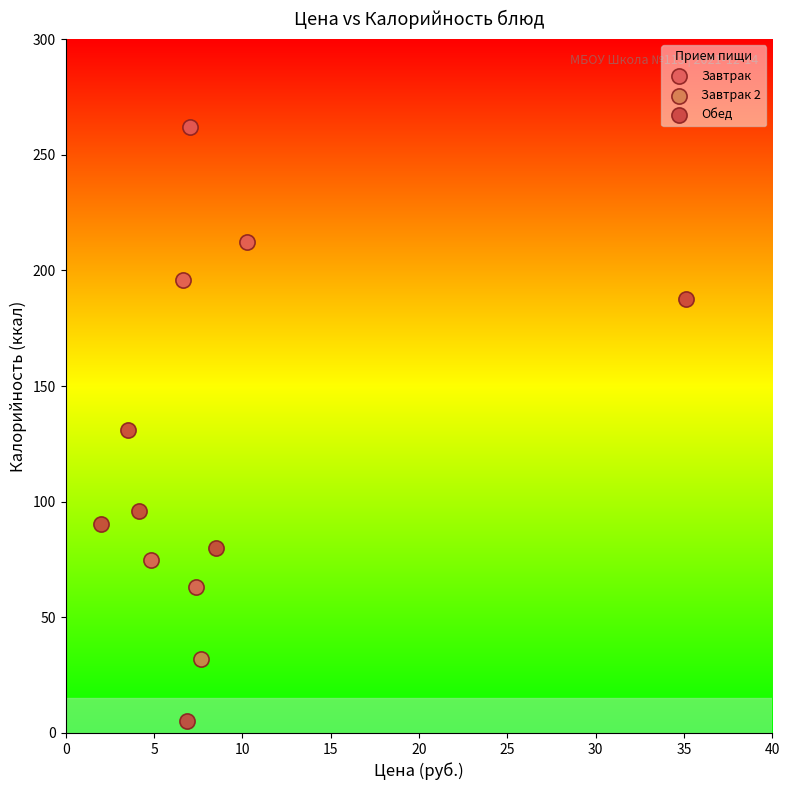

Which series reaches the maximum Y coordinate?

Завтрак